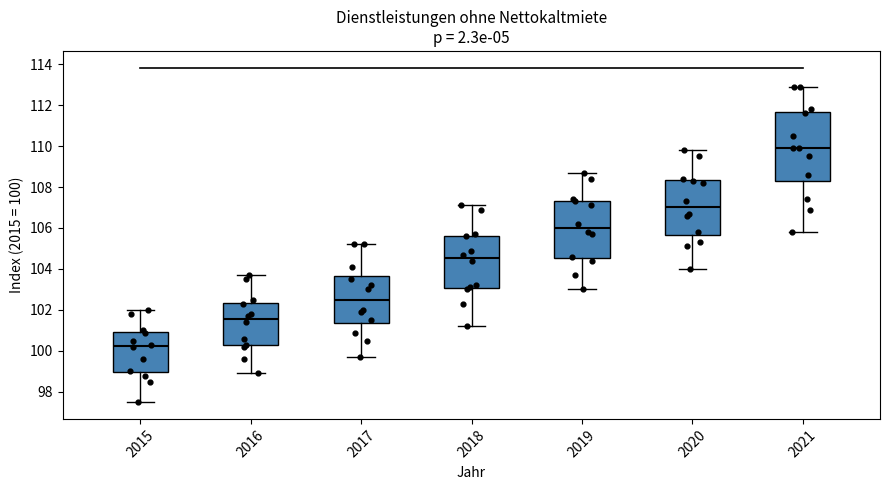

Where does the lower whisker of the box at x = 2016 end on the y-axis? The values are not printed on the chart, so give them approximately, as read against the axis.

99.0